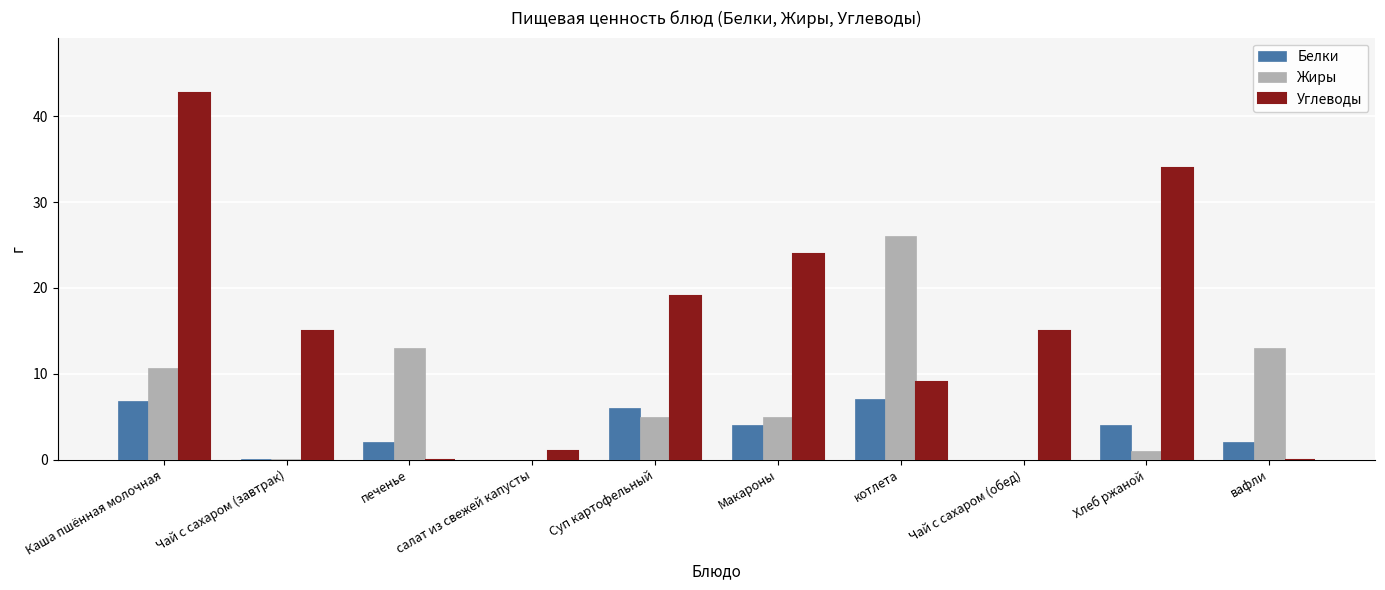

Which series has the largest range (max minus min)?

Углеводы